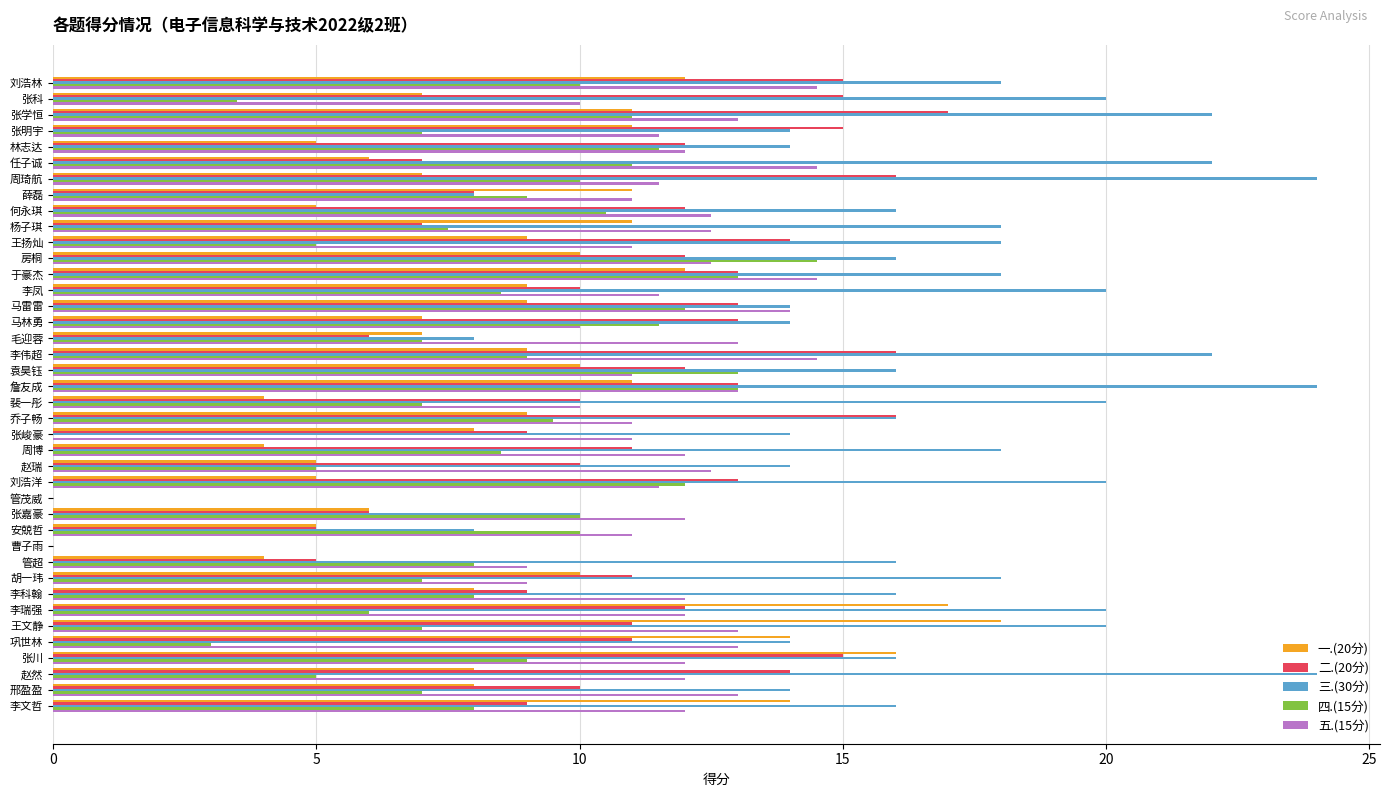

The 五.(15分) series shows 6.1 at 李伟超. True or false?

False